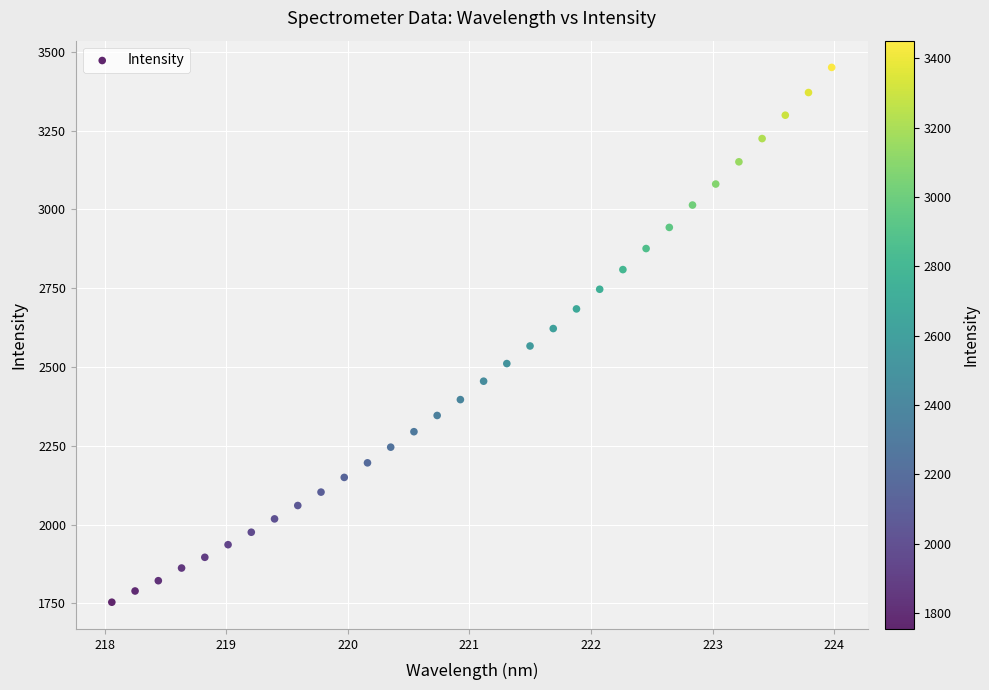

What is the range of X values (max minus min)?

5.9